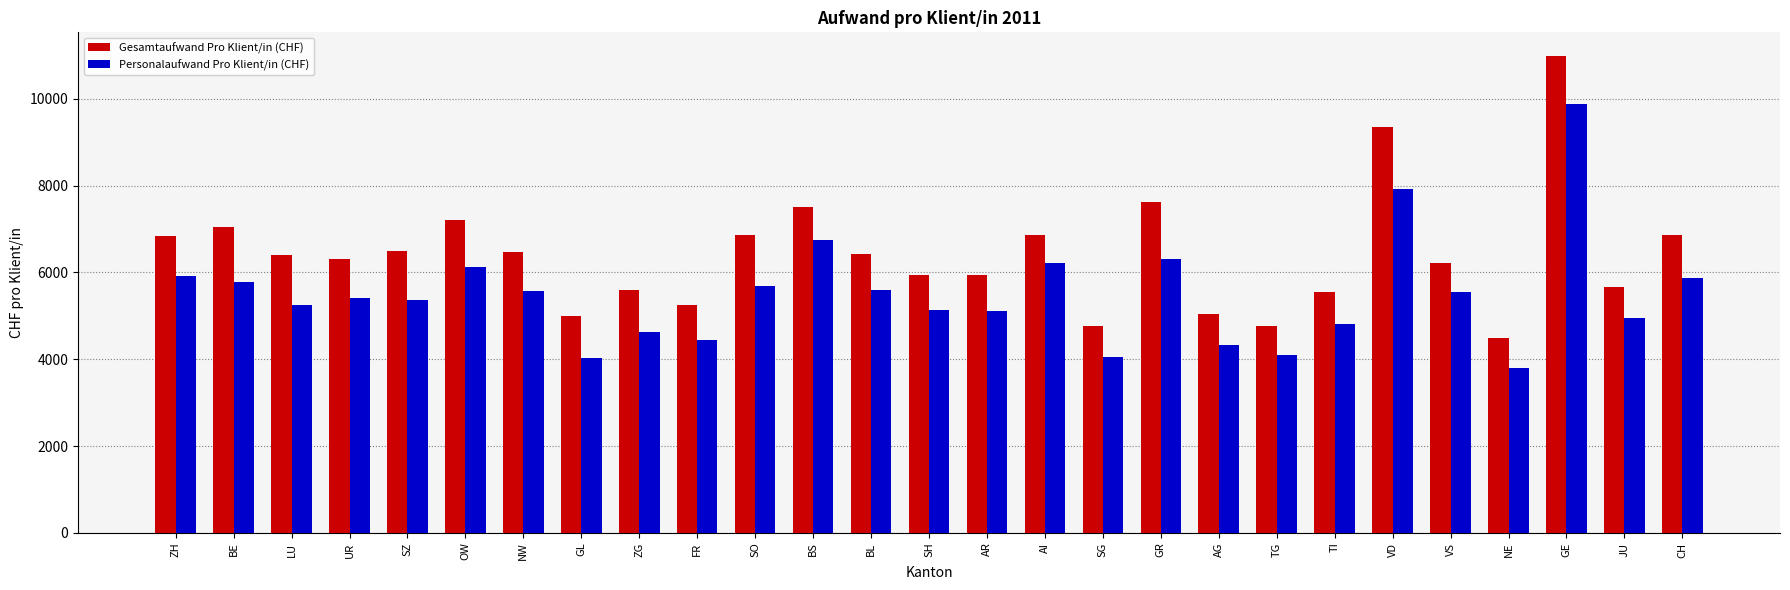

Which series changed the most between AG and CH?

Gesamtaufwand Pro Klient/in (CHF)